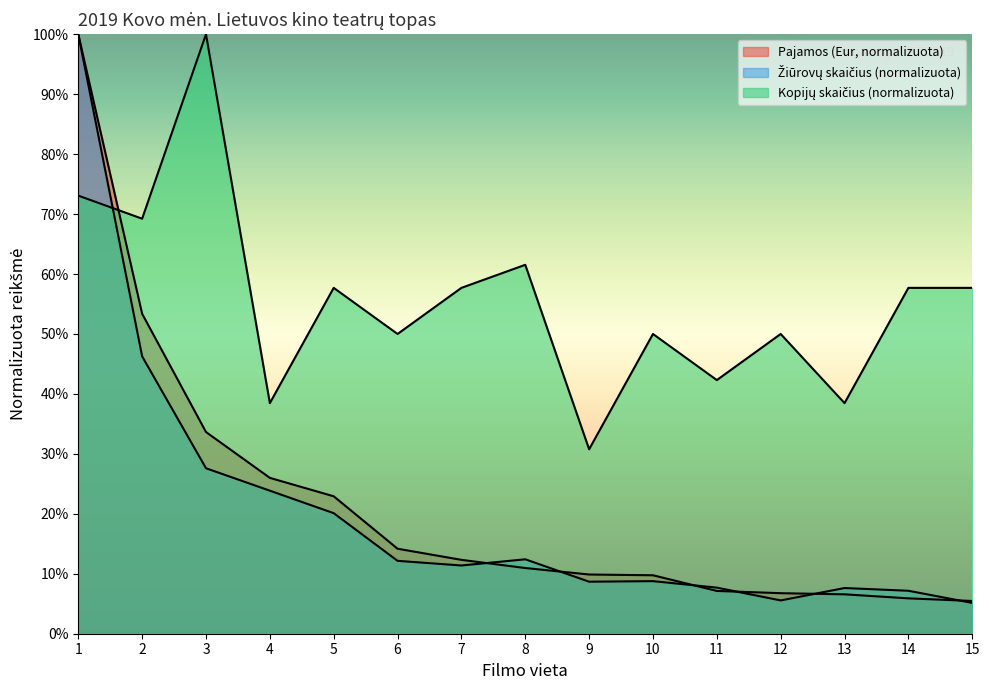

What is the greatest value displayed?

100.0